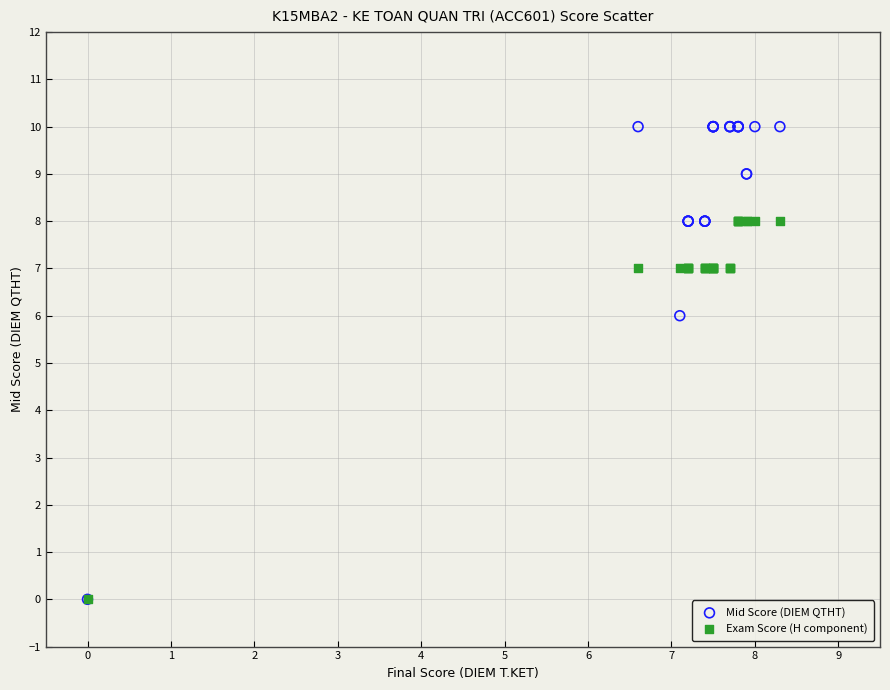

In the Exam Score (H component) series, what Y value is closest to 4?

7